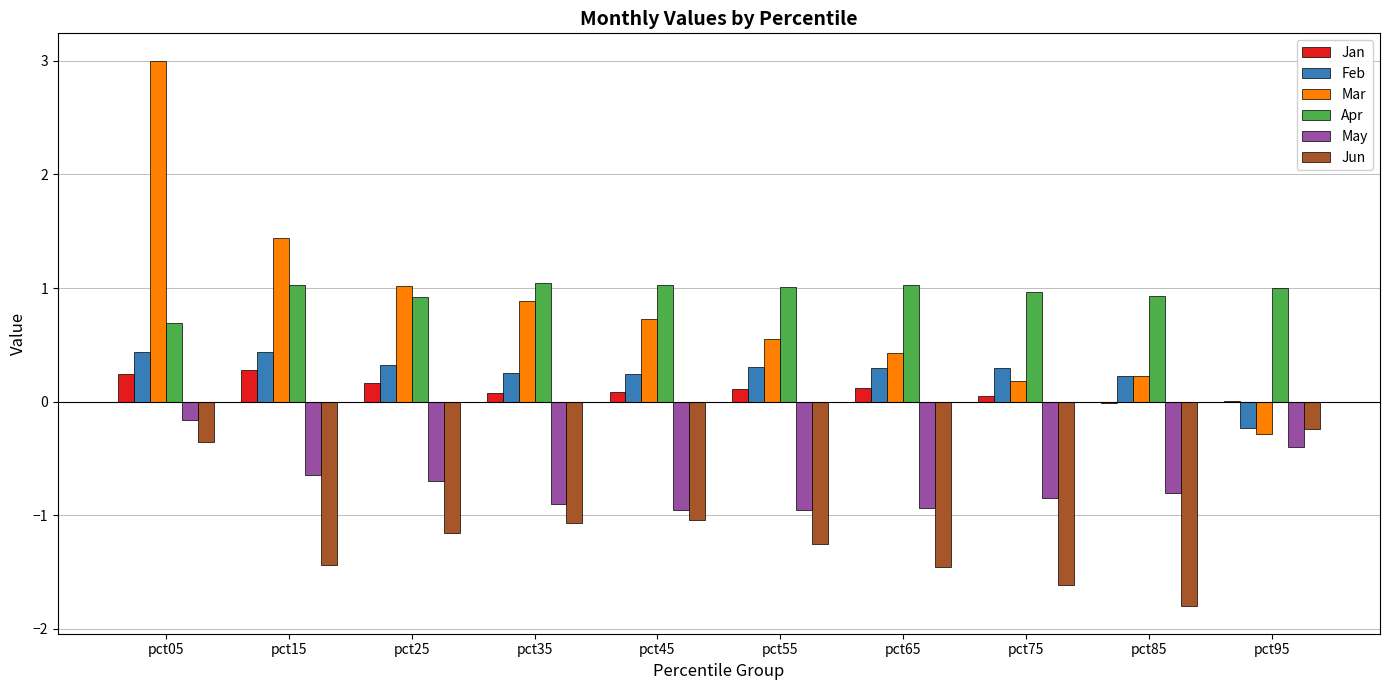

Is it true that Mar equals 0.2 at pct65?

False